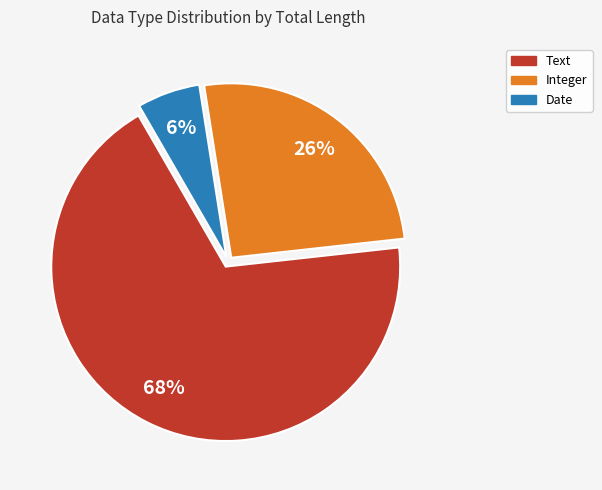

Is there a majority slice in this chart?

Yes